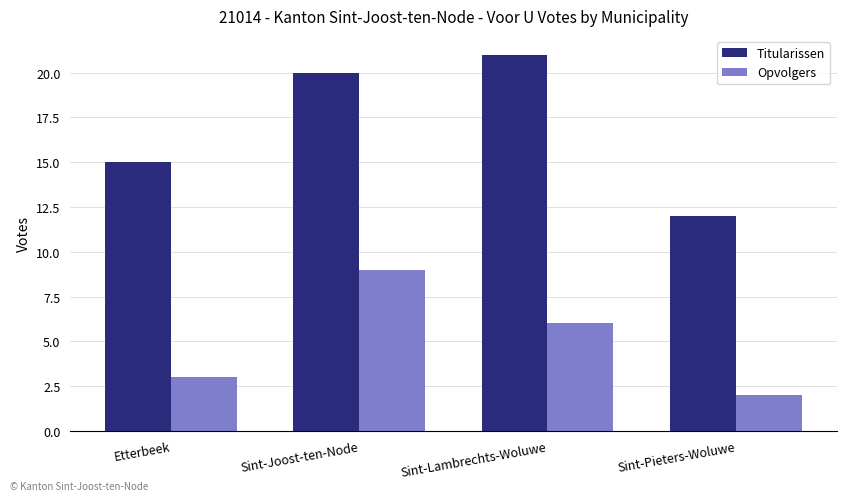

List the series in order of their overall mean, lowest first.

Opvolgers, Titularissen